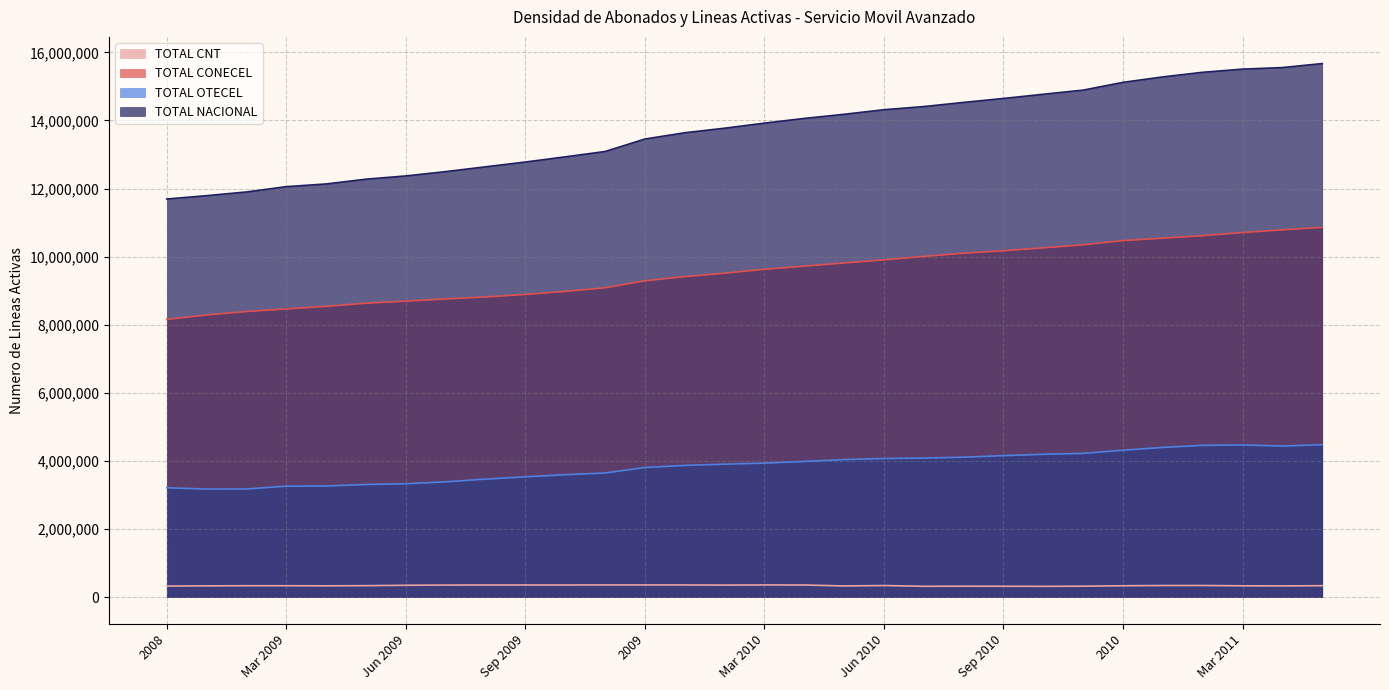

True or false: TOTAL CNT and TOTAL NACIONAL cross at least once.

False